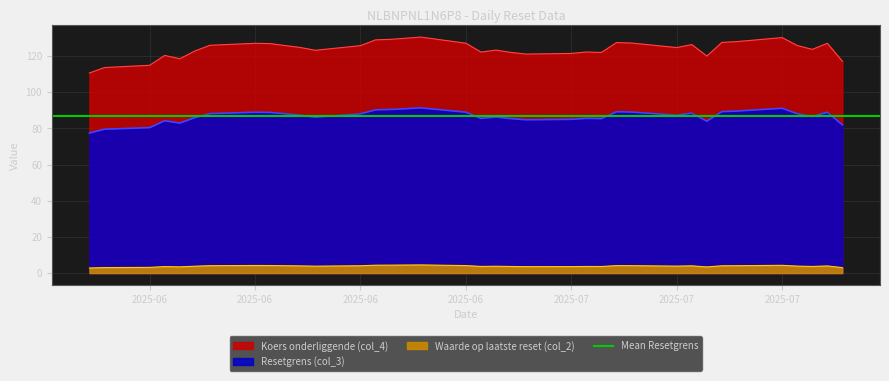

What is the value of the Waarde op laatste reset (col_2) point at the 1st from the left?

2.8